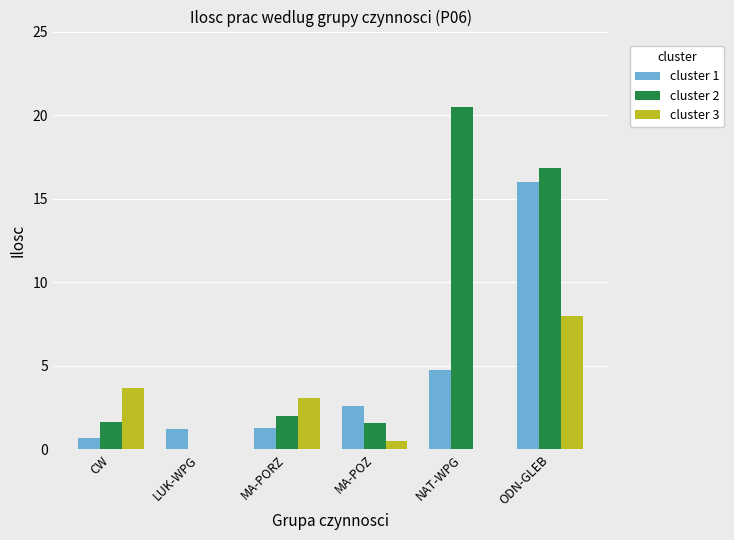

Between CW and NAT-WPG, which series saw the biggest shift?

cluster 2